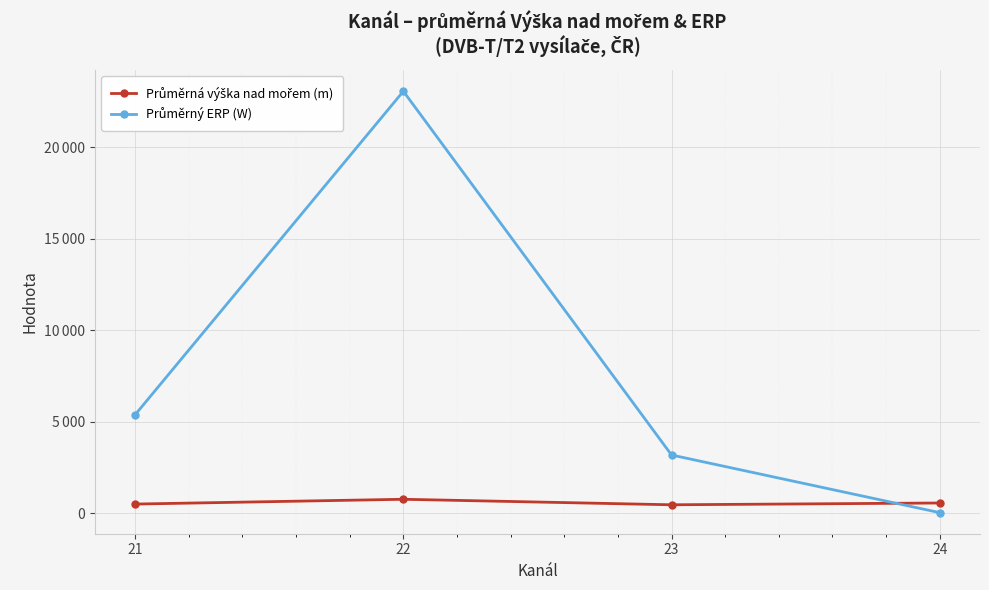

What is the total value across all series at 23?

3631.6